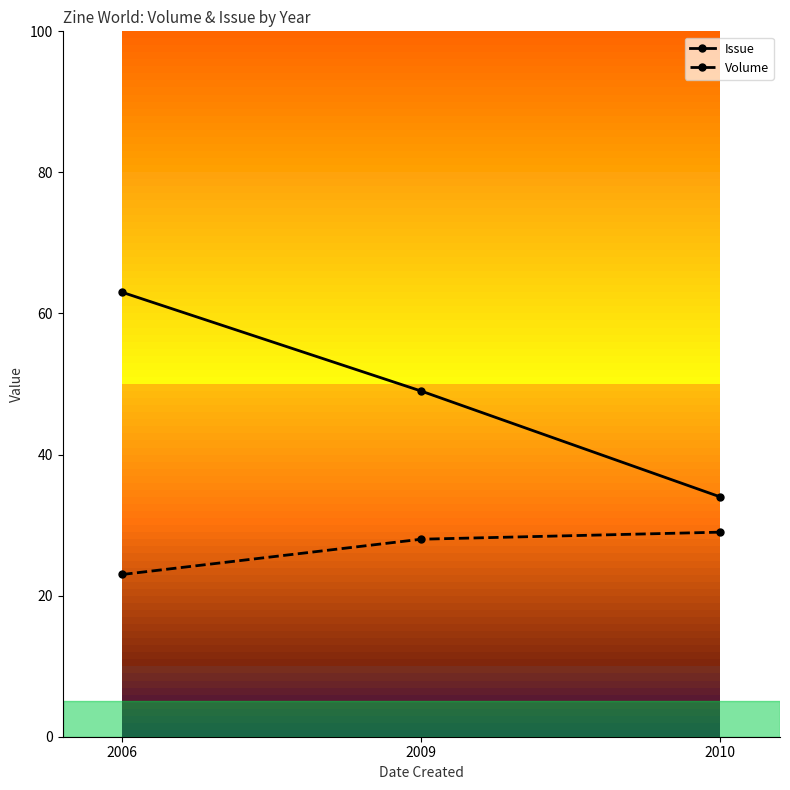

Is the value of Issue at 2009 greater than the value of Volume at 2010?

Yes